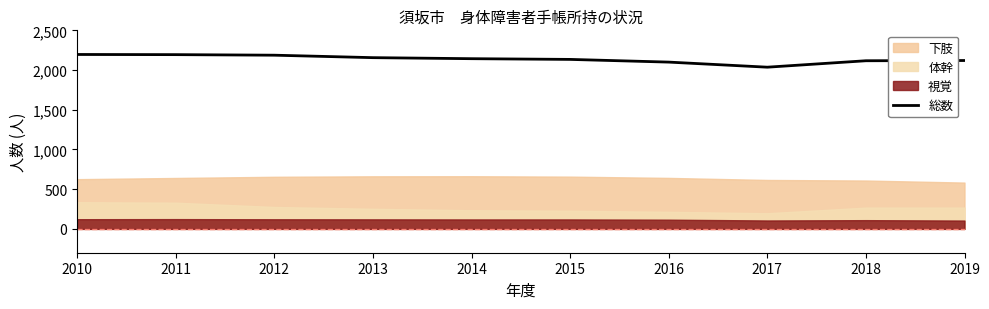

At which label does the data first exceed 2143?

2010